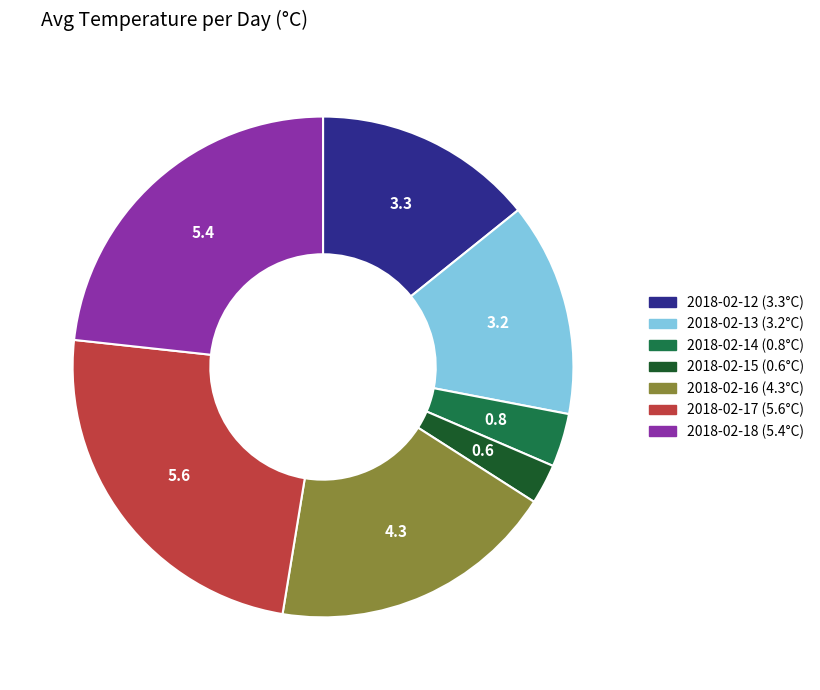

Do 2018-02-15 (0.6°C) and 2018-02-18 (5.4°C) together represent more than half of the pie?

No